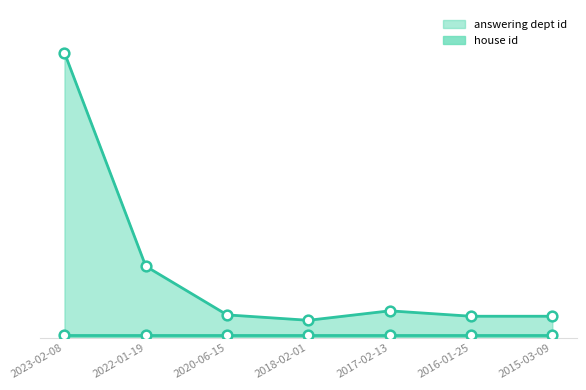

How many values are below 17?

3